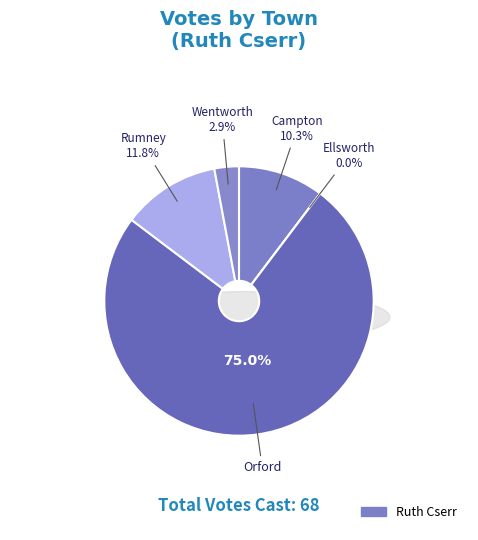

To the nearest percent, what is the difference between the largest and smallest slice percentages?

75%